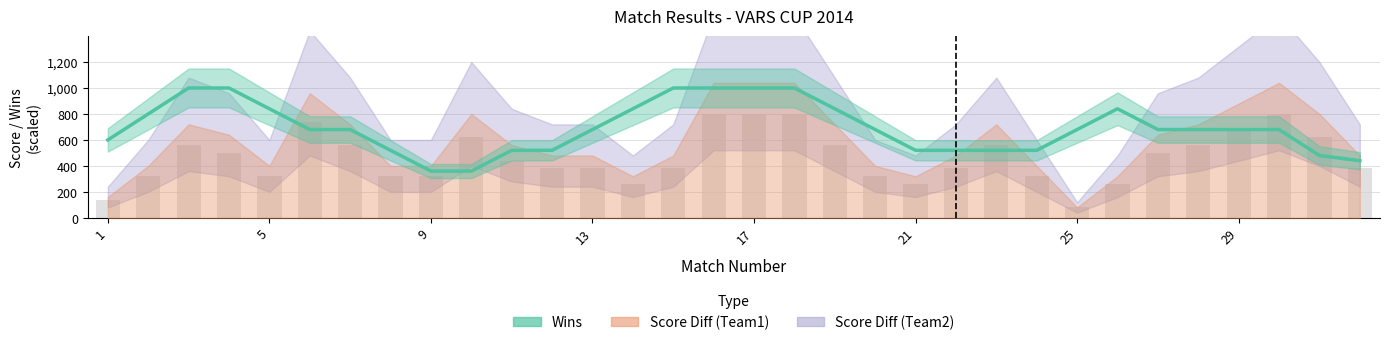

How many data points does each series have?

32